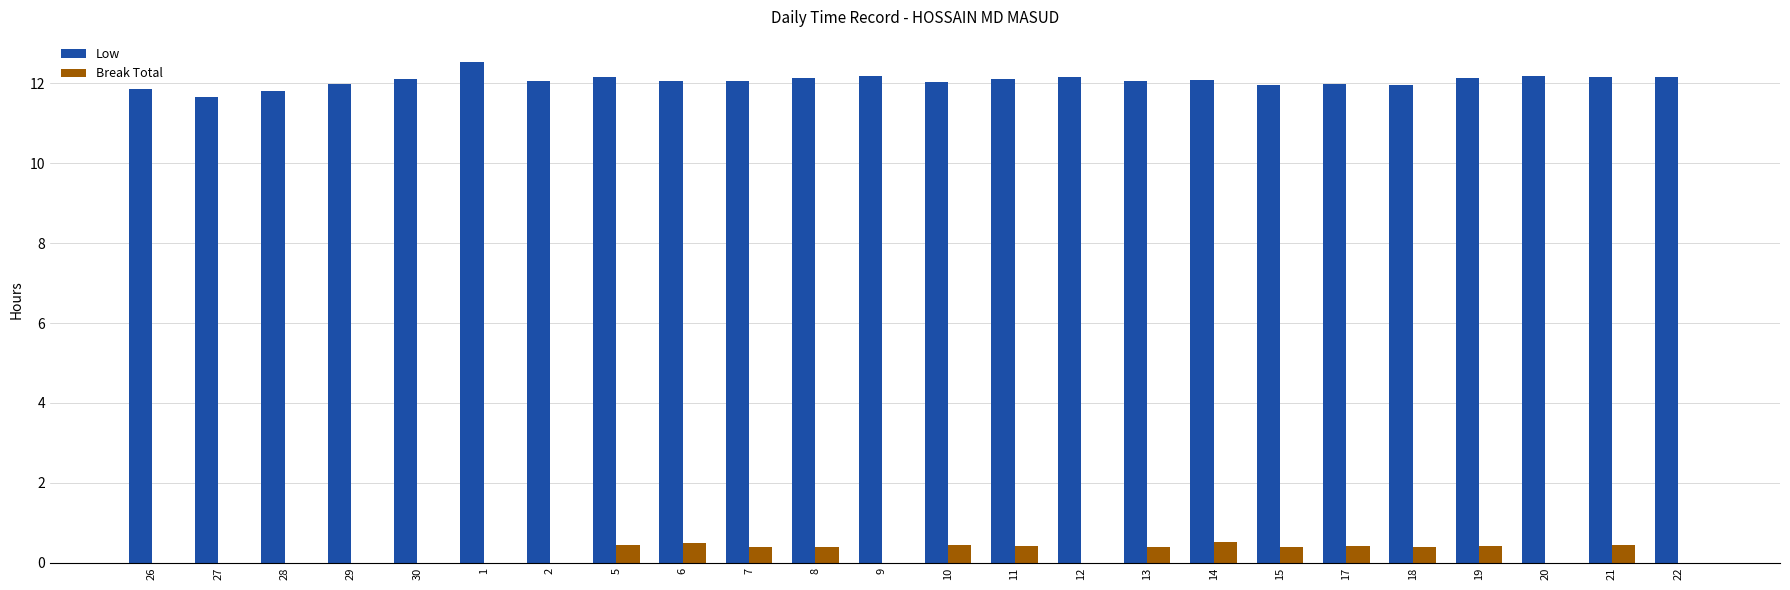

The Low series shows 12.1 at 13. True or false?

True